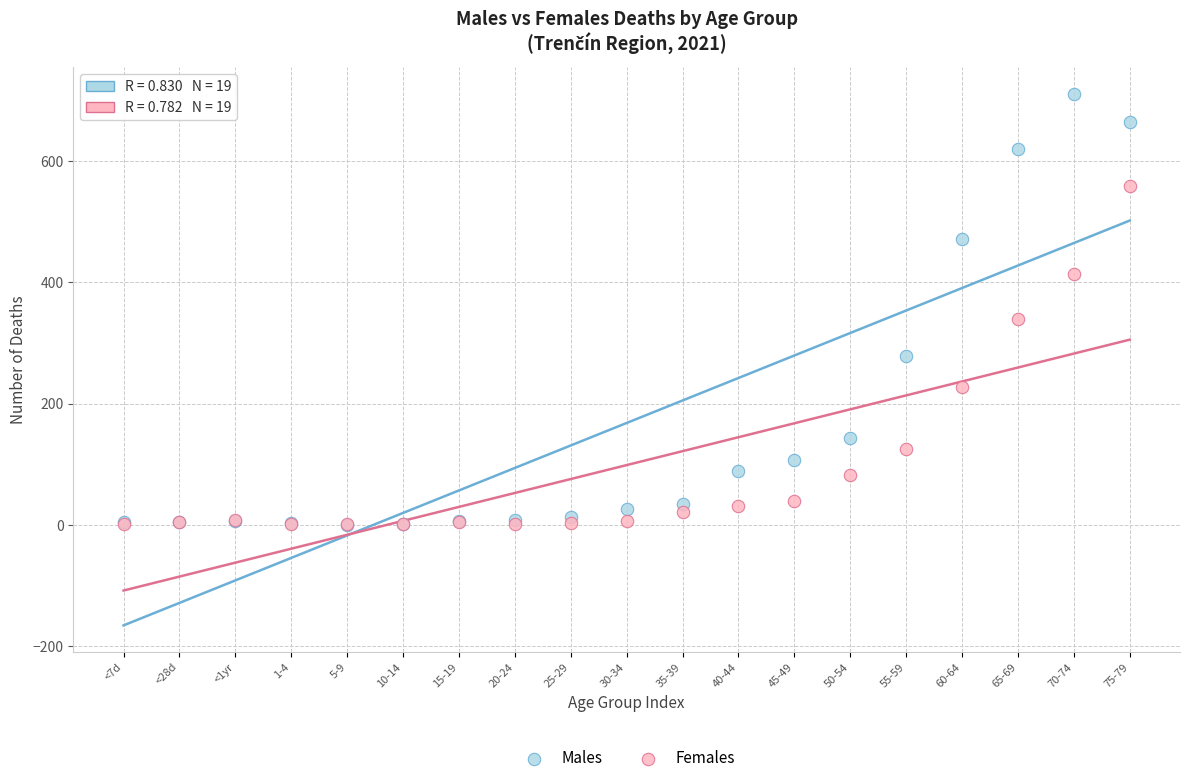

Which series has the largest Y range (max minus min)?

Males